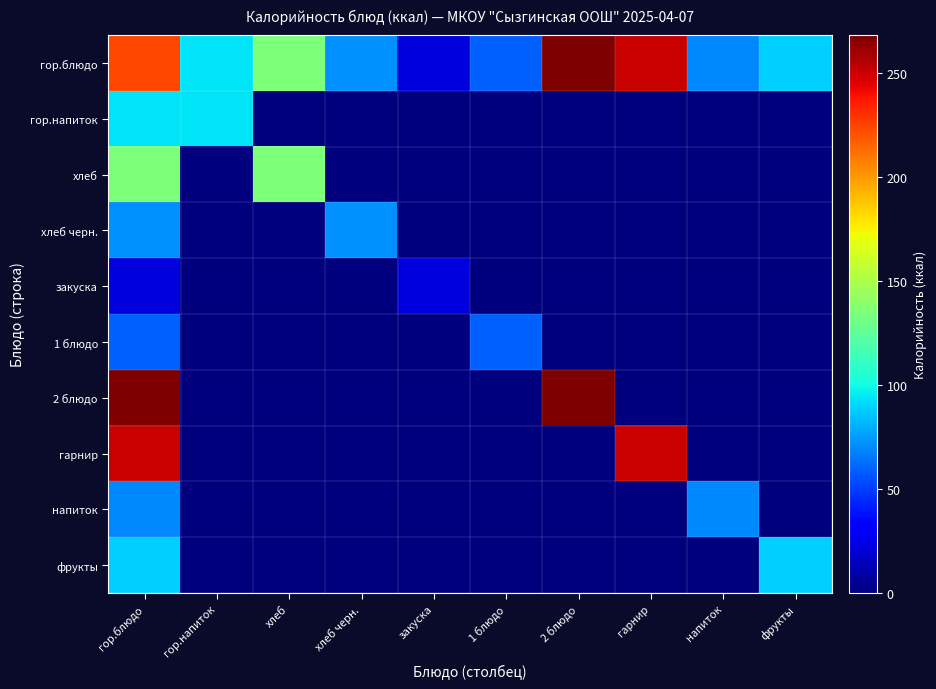

What is the spread (max minus min) of values at гарнир?

251